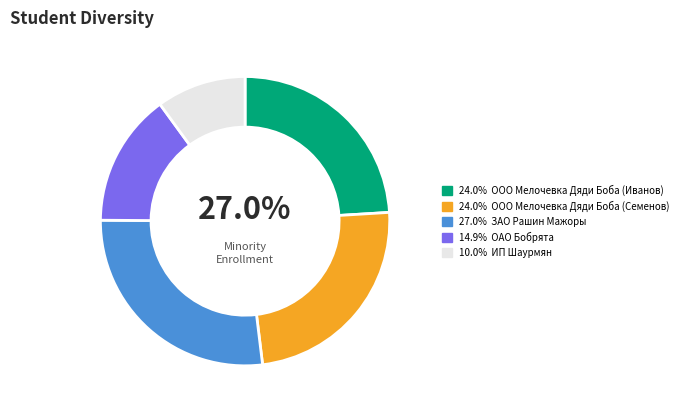

To the nearest percent, what is the combined percentage of ООО Мелочевка Дяди Боба (Семенов) and ИП Шаурмян?

34%